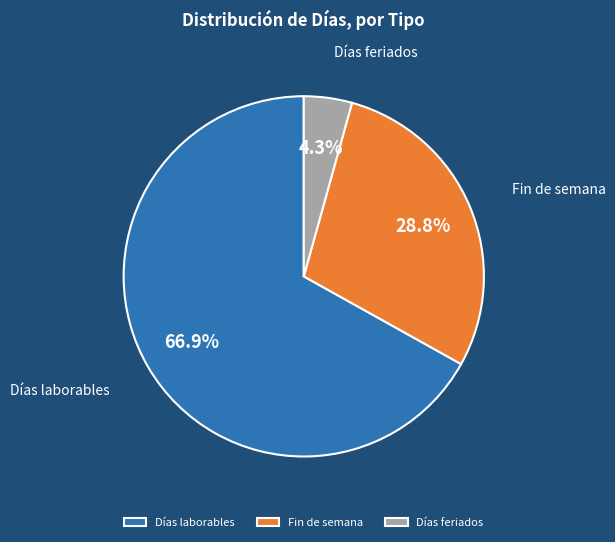

What percentage do Días laborables and Fin de semana together represent?

95.7%